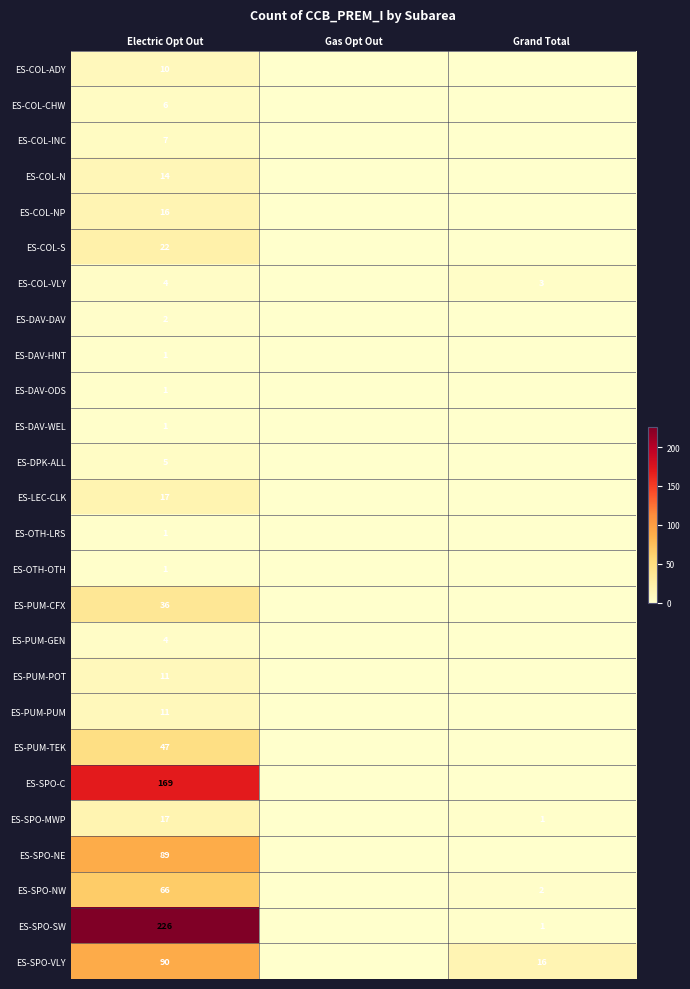

Is it true that ES-SPO-NE equals 89 at Electric Opt Out?

True